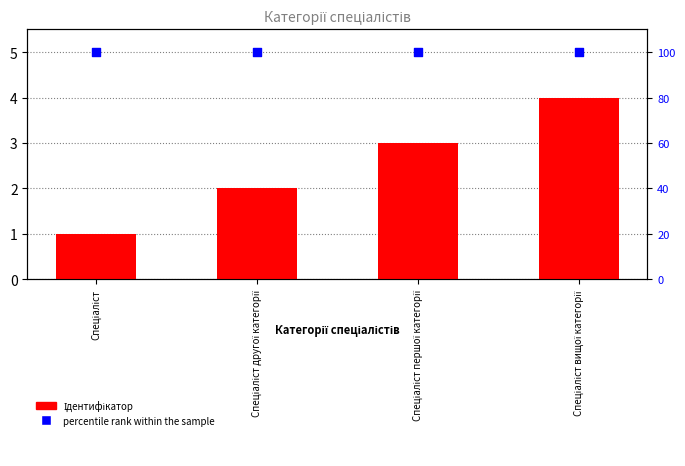

Which series contains the highest Y value?

percentile rank within the sample